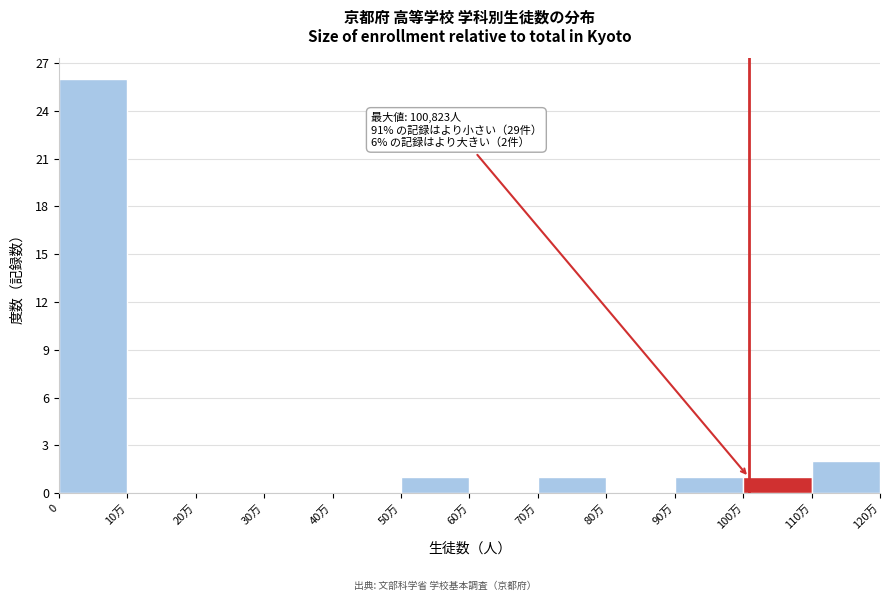

Reading left to right, transcribe all the data shown in this chart.

0=26	10万=0	20万=0	30万=0	40万=0	50万=1	60万=0	70万=1	80万=0	90万=1	100万=1	110万=2